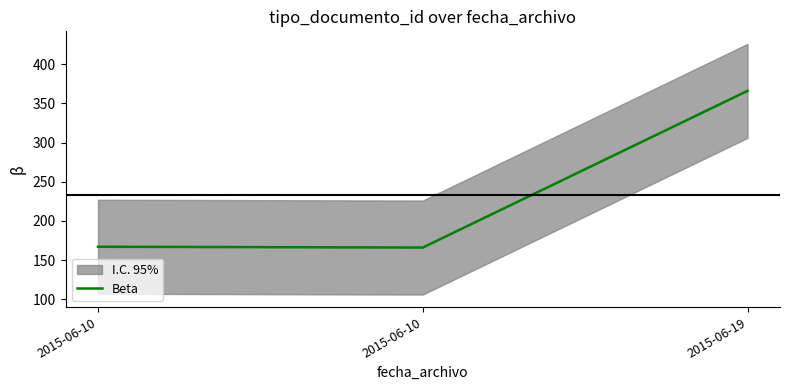

Does the chart have visible grid lines?

No